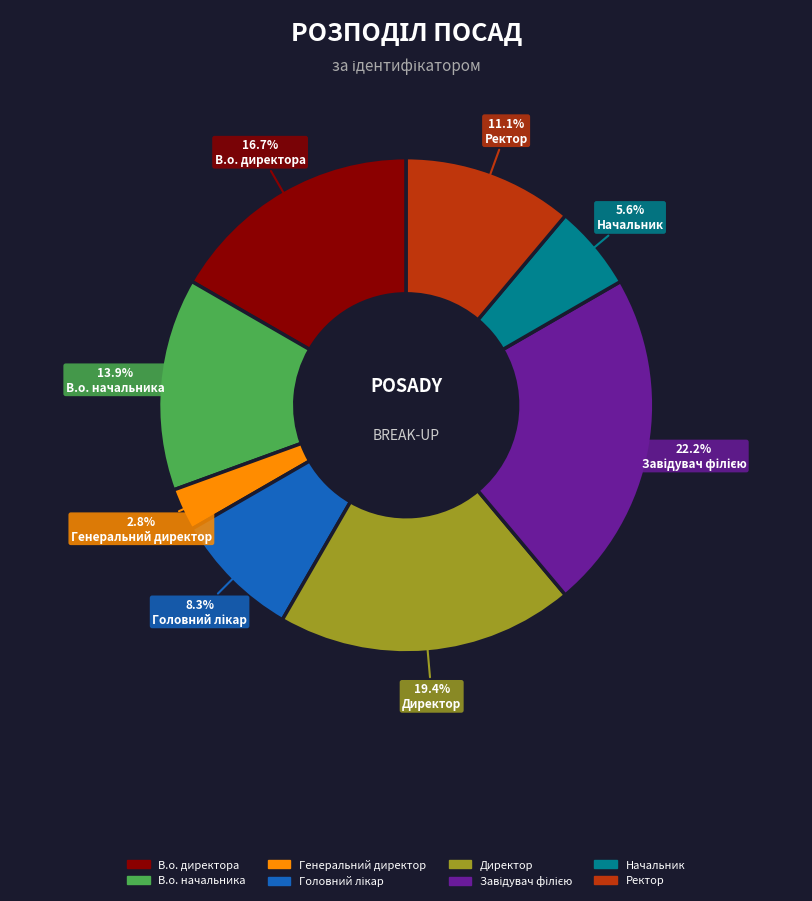

Is Директор the majority of the pie?

No